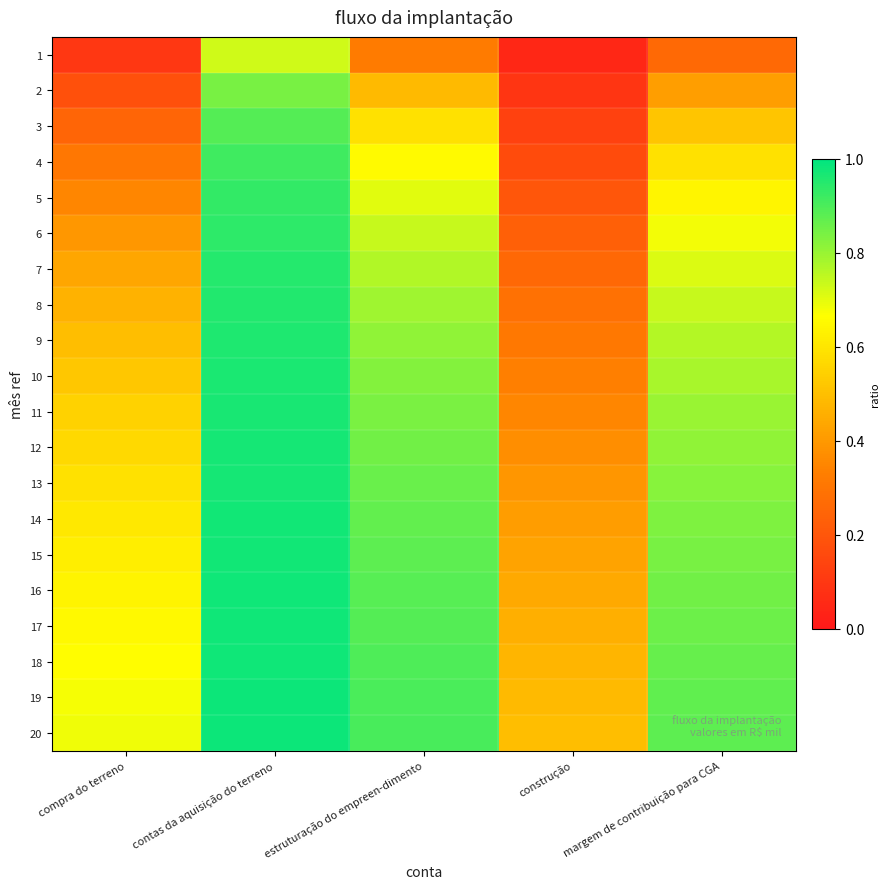

How many distinct data groups are displayed?

20